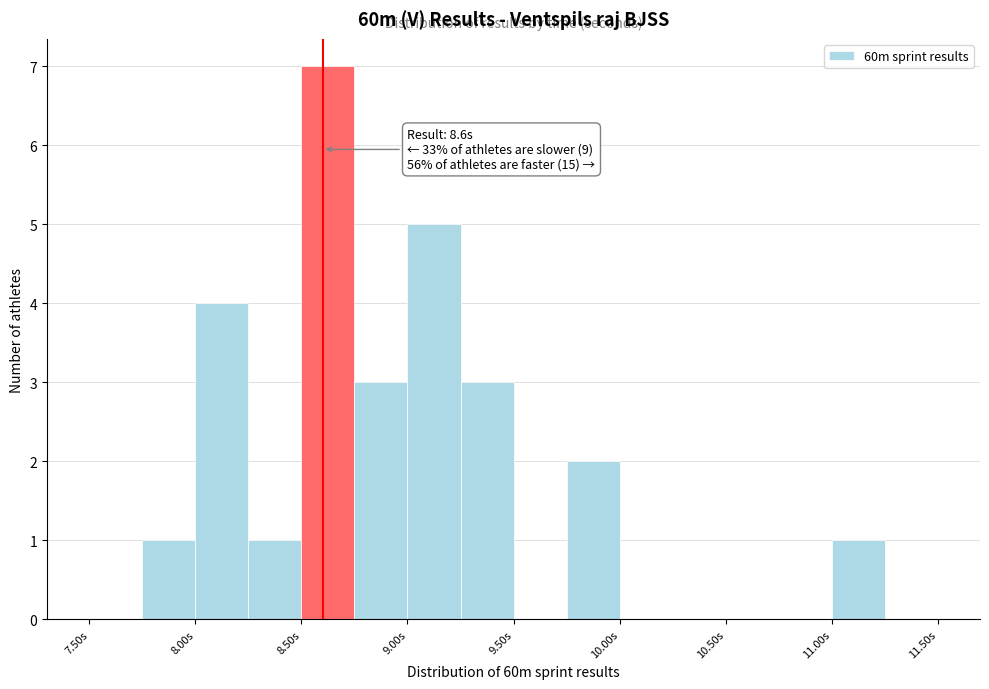

Which range on the x-axis has the tallest bar?

8.50 to 8.75